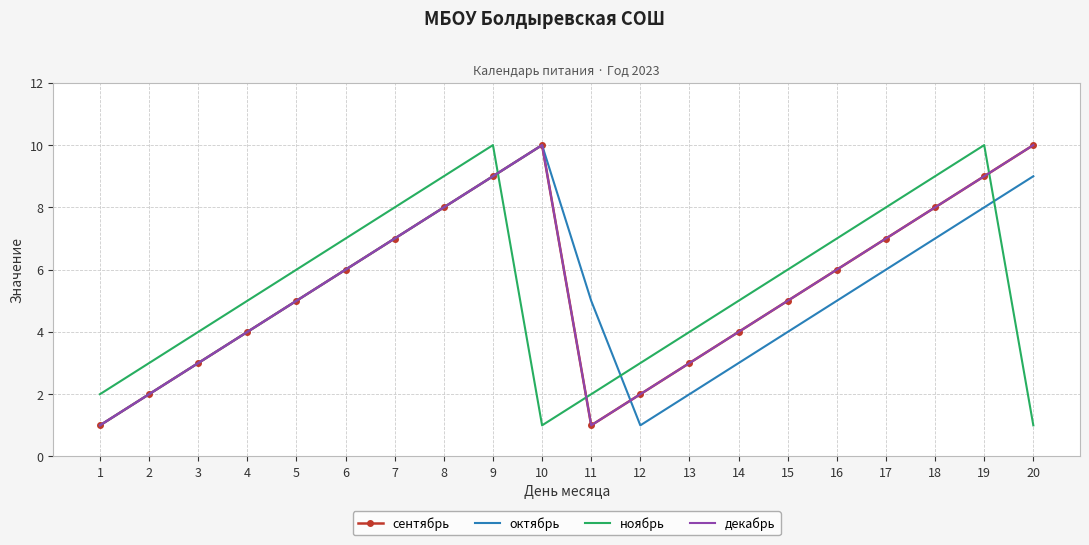

Rank the categories by сентябрь value from lowest to highest.

1, 11, 2, 12, 3, 13, 4, 14, 5, 15, 6, 16, 7, 17, 8, 18, 9, 19, 10, 20